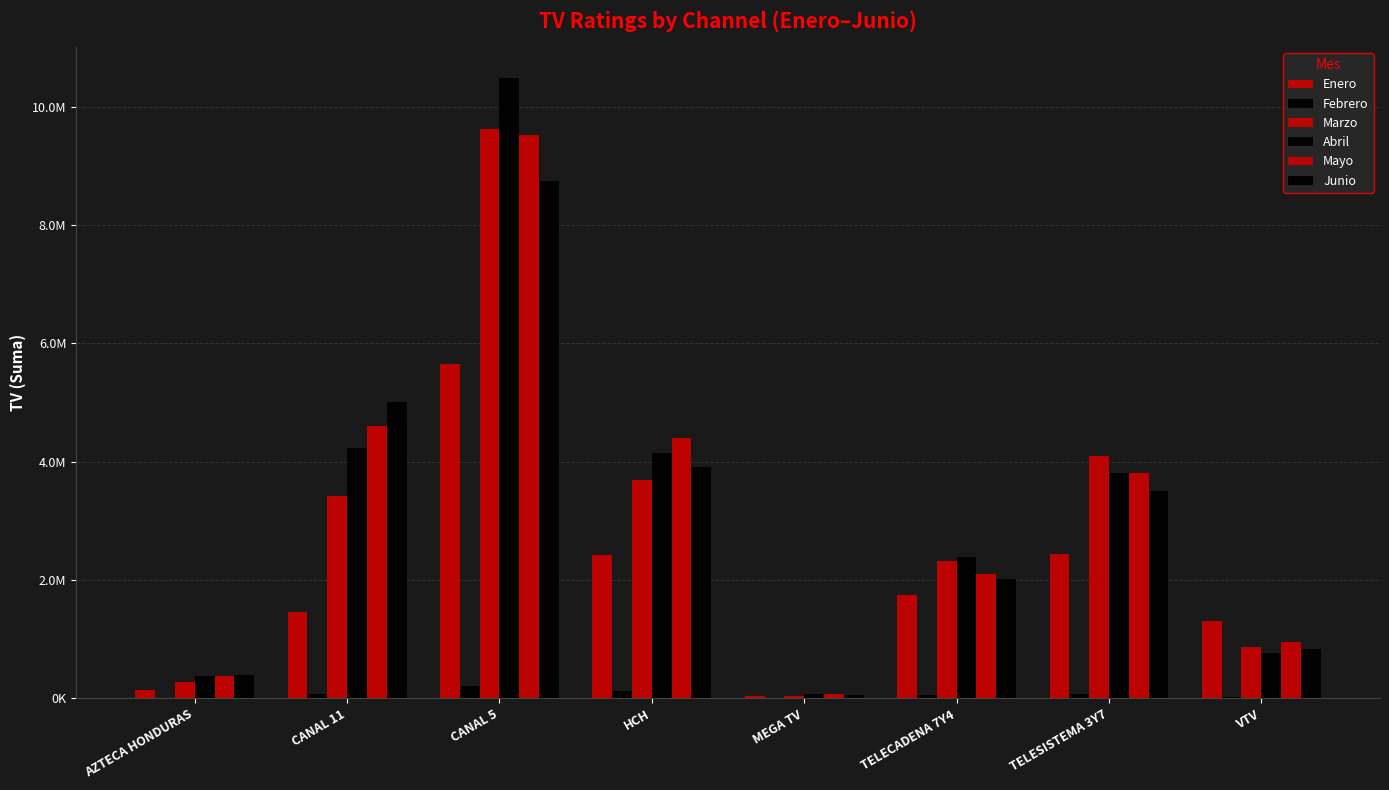

What is the difference between the Enero values at TELECADENA 7Y4 and VTV?

438945.0